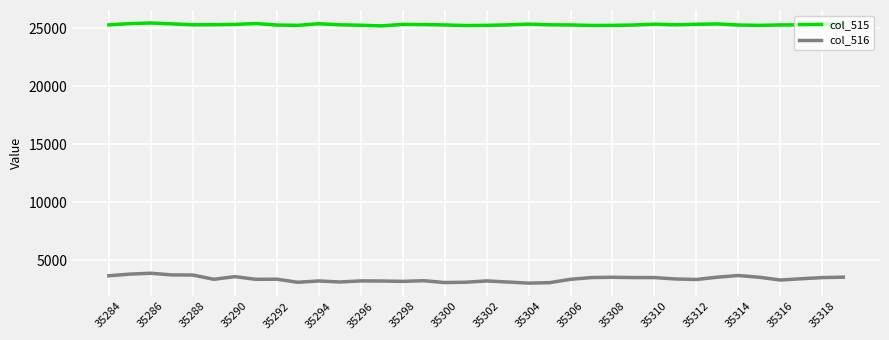

Which series has the largest range (max minus min)?

col_516